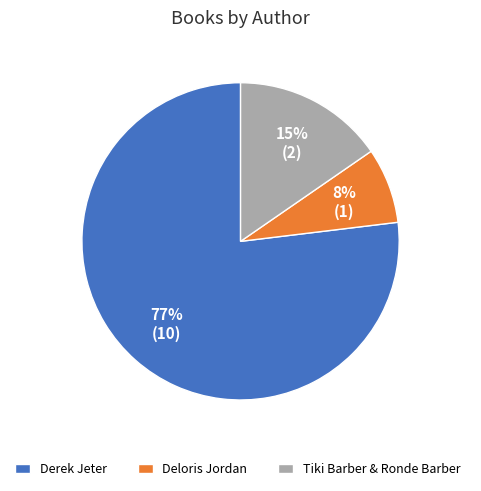

The Tiki Barber & Ronde Barber slice represents 26% of the pie. True or false?

False